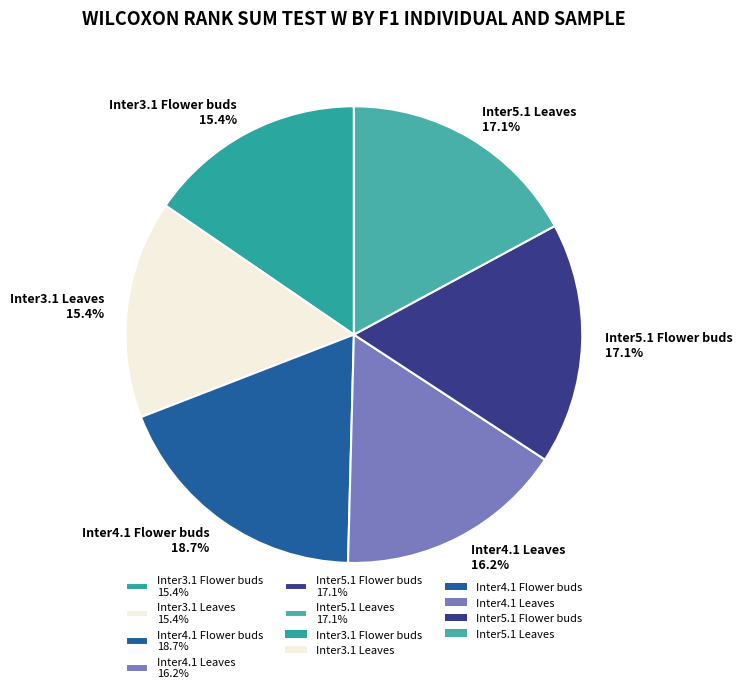

What percentage is the Inter3.1 Leaves slice, to the nearest percent?

15%